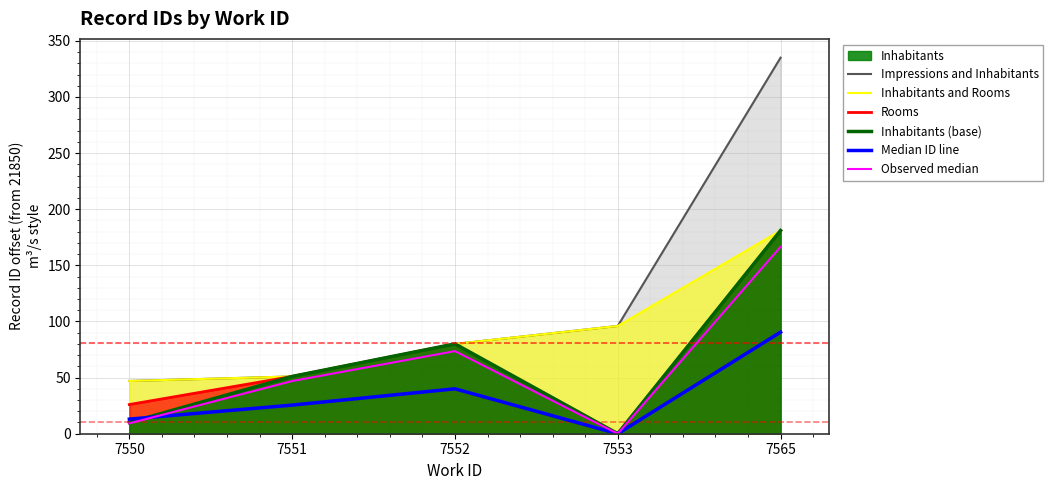

Reading right to left, transcribe all the data shown in this chart.

Impressions and Inhabitants: 7565=335.0	7553=96.0	7552=80.0	7551=51.0	7550=47.0
Inhabitants and Rooms: 7565=181.0	7553=96.0	7552=80.0	7551=51.0	7550=47.0
Rooms: 7565=181.0	7553=0.0	7552=80.0	7551=51.0	7550=26.0
Inhabitants (base): 7565=181.0	7553=0.0	7552=80.0	7551=51.0	7550=10.0
Median ID line: 7565=90.5	7553=0.0	7552=40.0	7551=25.5	7550=13.0
Observed median: 7565=166.5	7553=0.0	7552=73.6	7551=46.9	7550=9.2